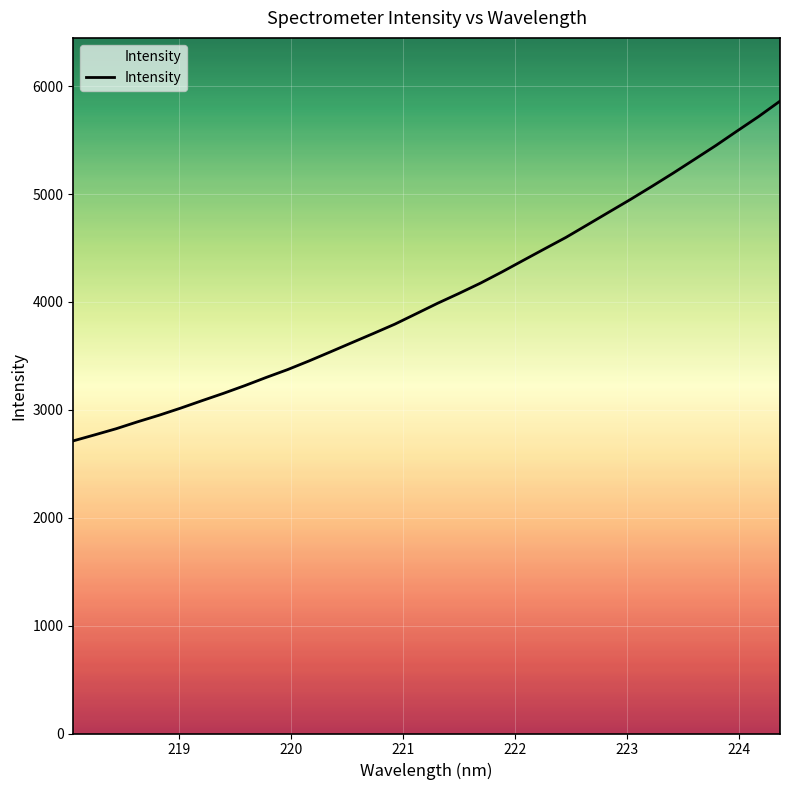

What is the difference between the second highest and minimum values?

3006.2